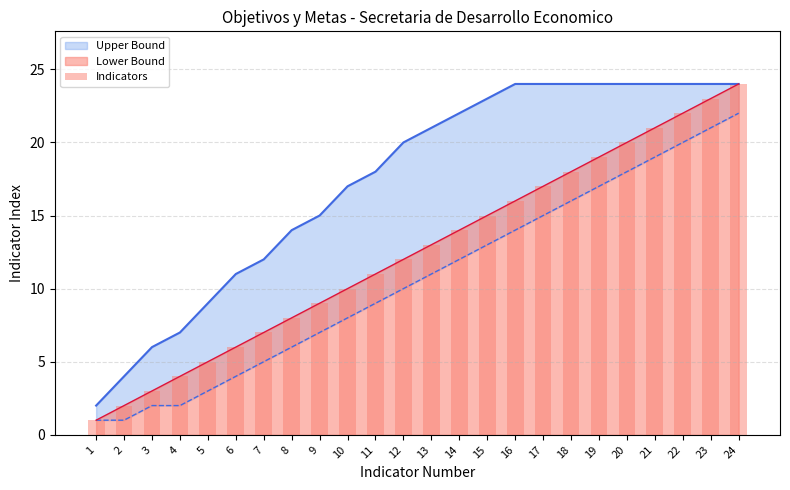

What is the difference between the second highest and second lowest values?

21